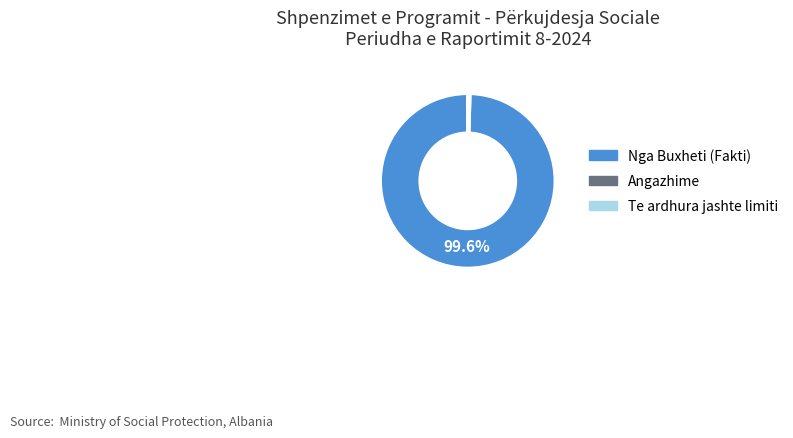

Is there any slice that represents more than half of the pie?

Yes